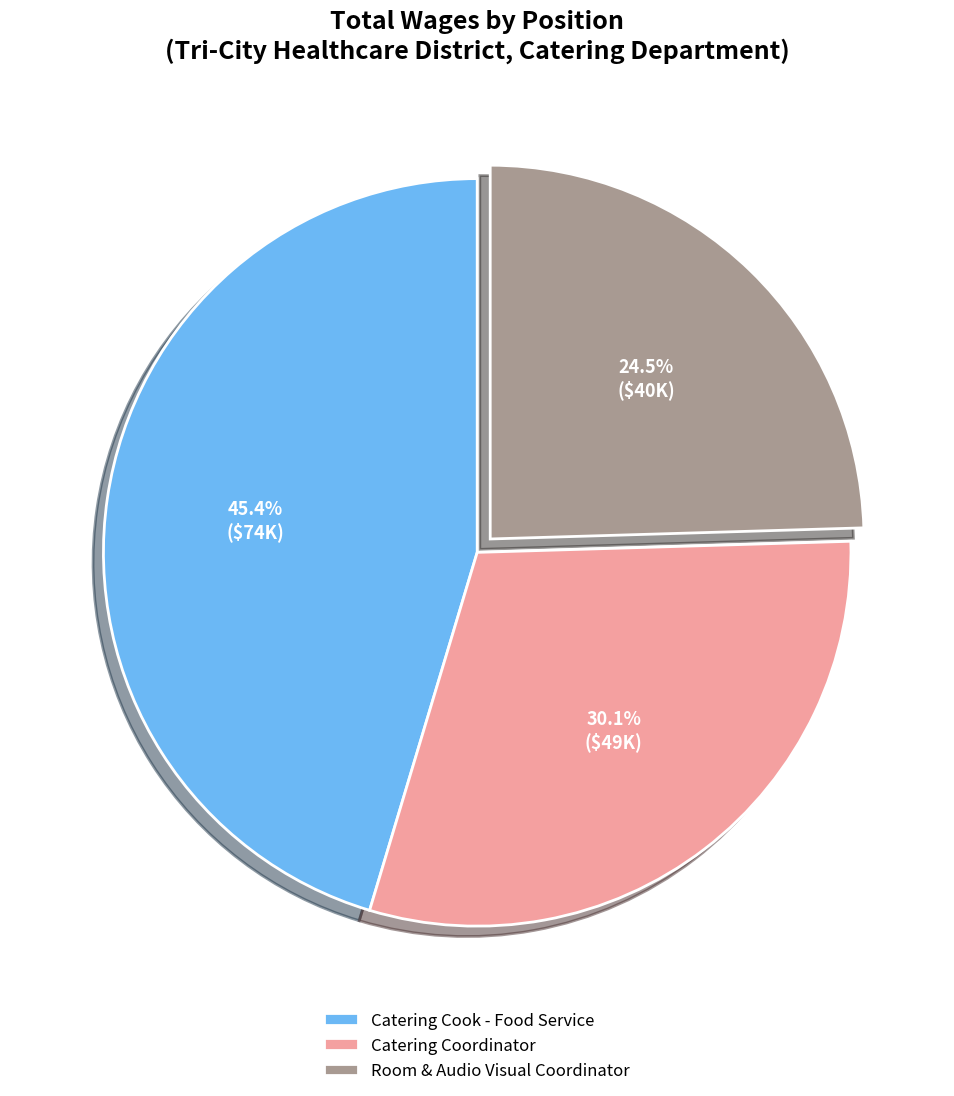

Does any single category account for the majority?

No